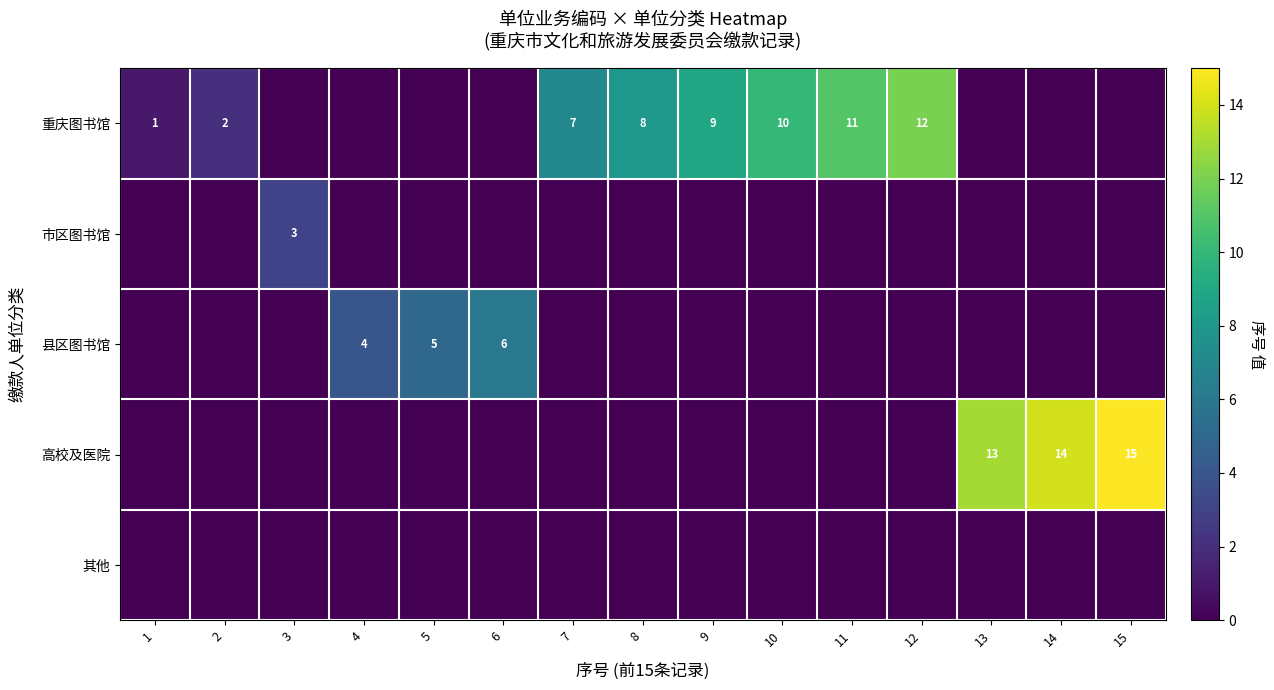

The value of 重庆图书馆 at 10 is 14. True or false?

False